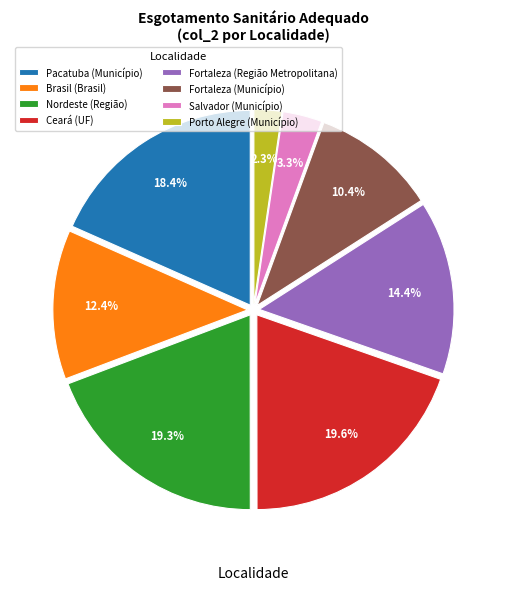

Is it true that Nordeste (Região) is 19% of the pie?

True